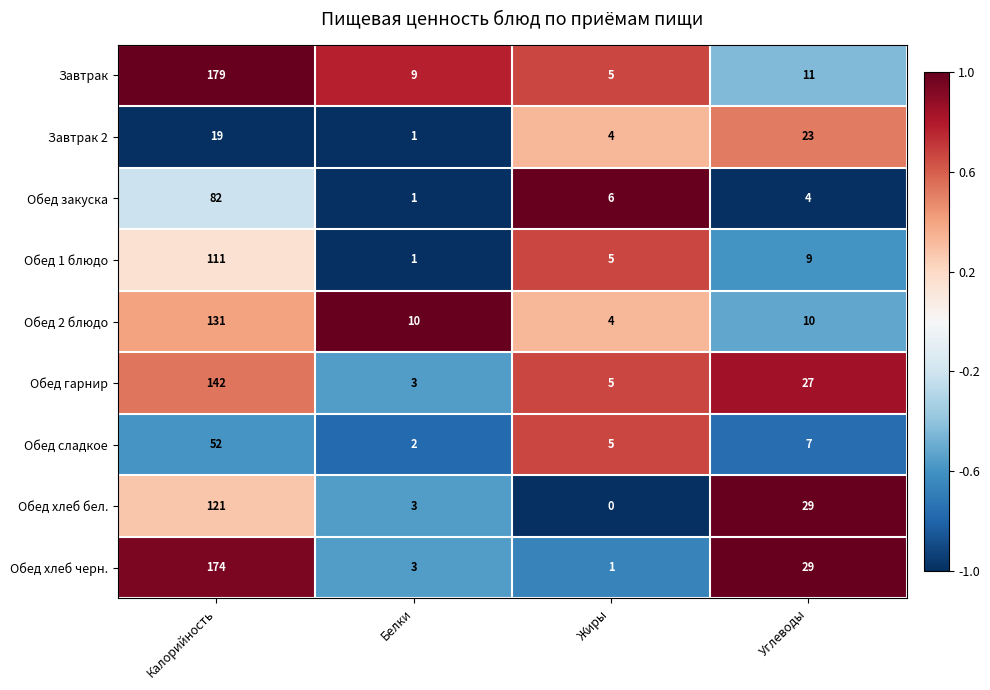

Where does the Обед закуска series first go above 6?

Калорийность